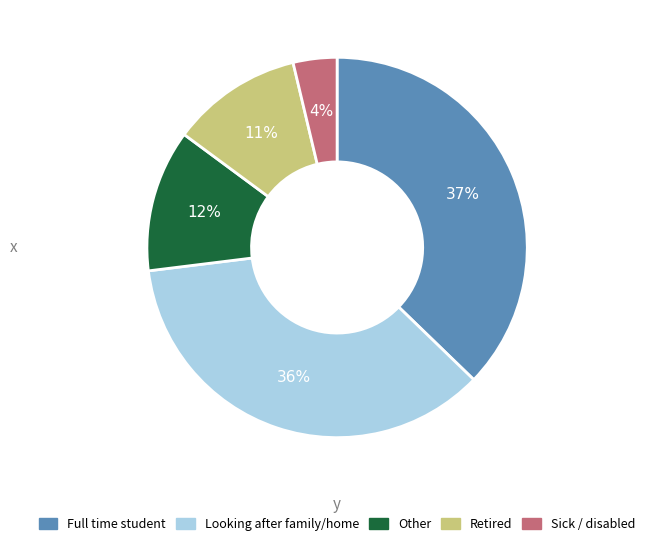

How many segments does this pie chart have?

5